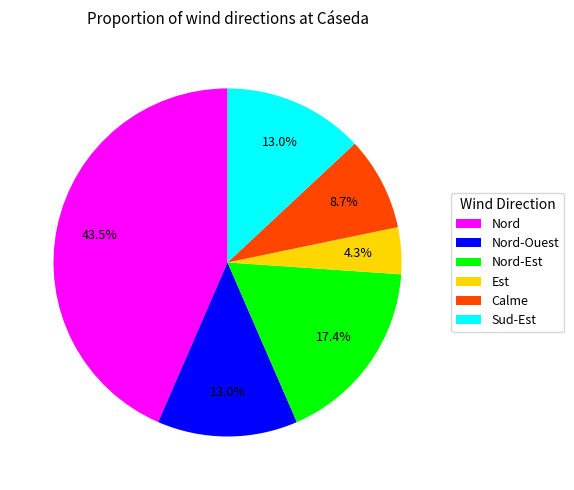

What portion of the pie excludes Sud-Est?

87.0%